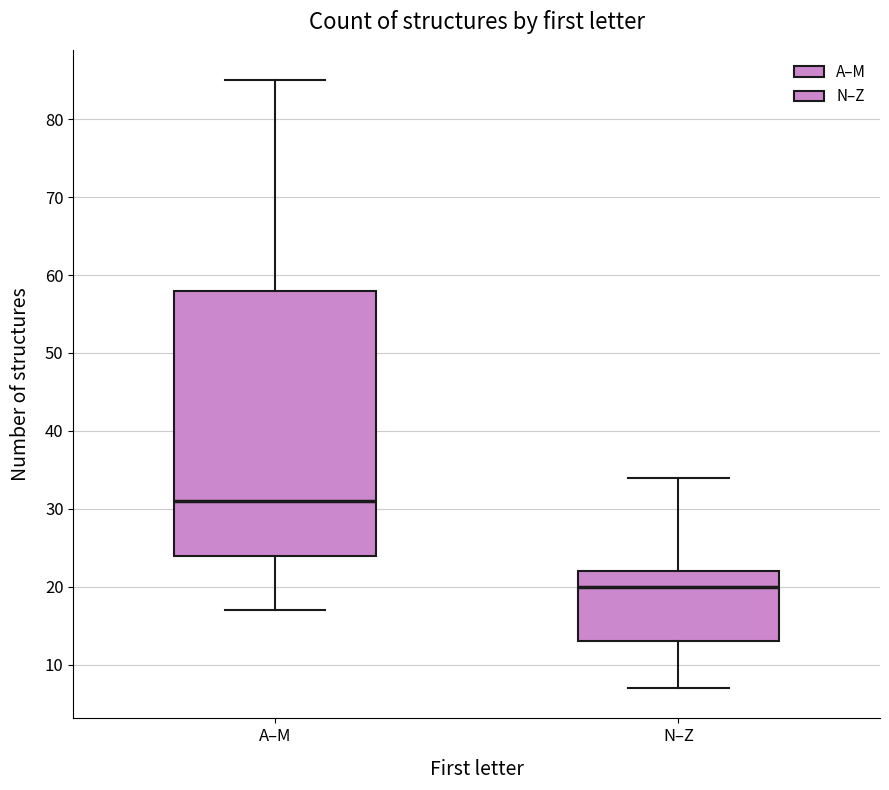

Which box's median line is the lowest?

N–Z